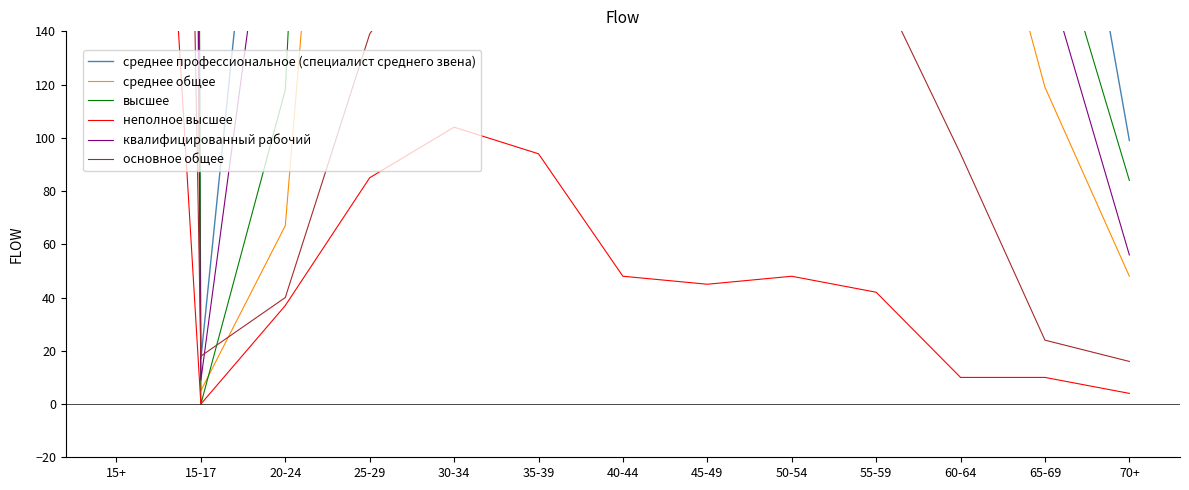

Which series has the largest range (max minus min)?

высшее